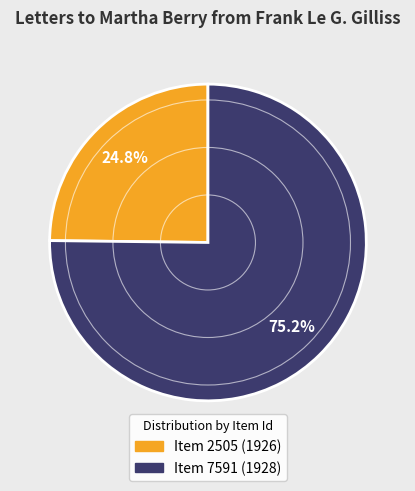

How many segments does this pie chart have?

2